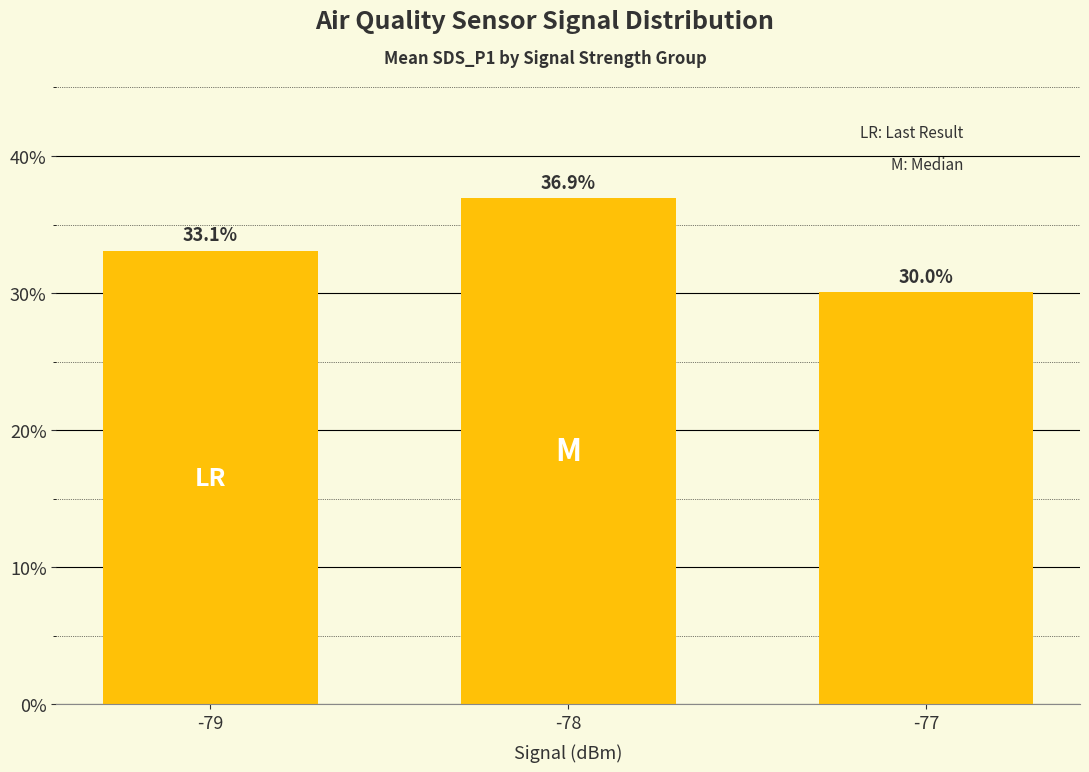

Reading right to left, transcribe all the data shown in this chart.

-77=30.0	-78=36.9	-79=33.1